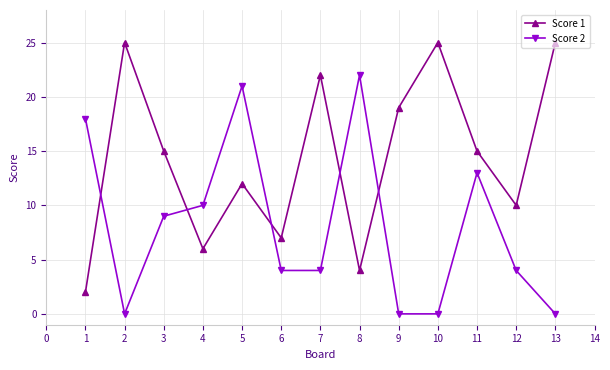

Count the number of data series in this chart.

2